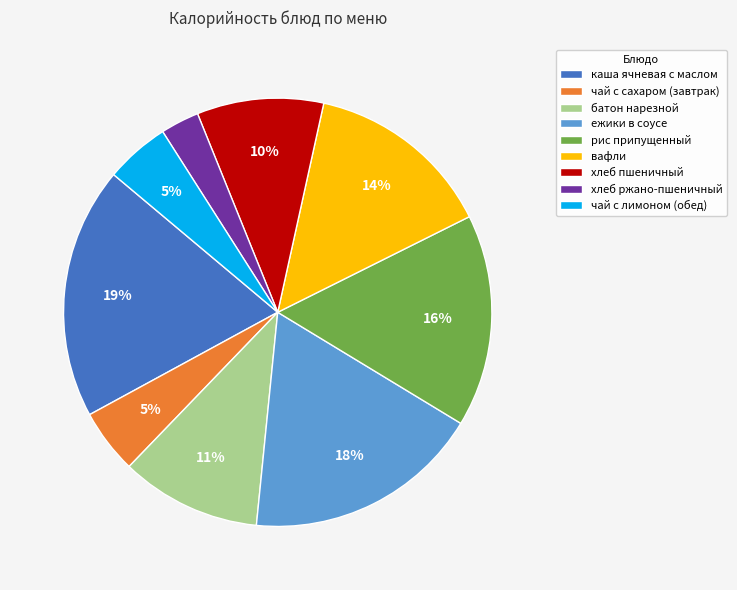

To the nearest percent, what is the difference between the largest and smallest slice percentages?

16%